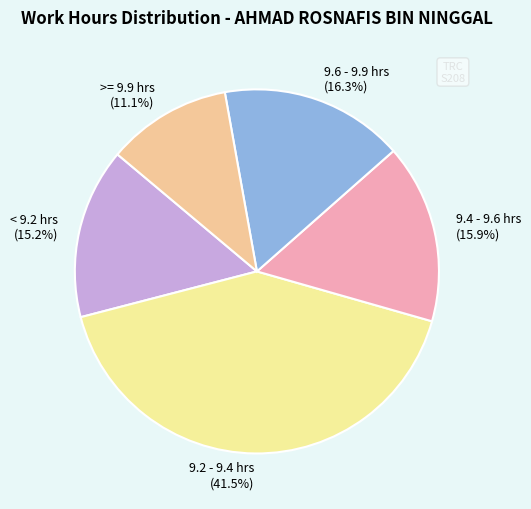

What is the largest slice in the pie chart?

9.2 - 9.4 hrs